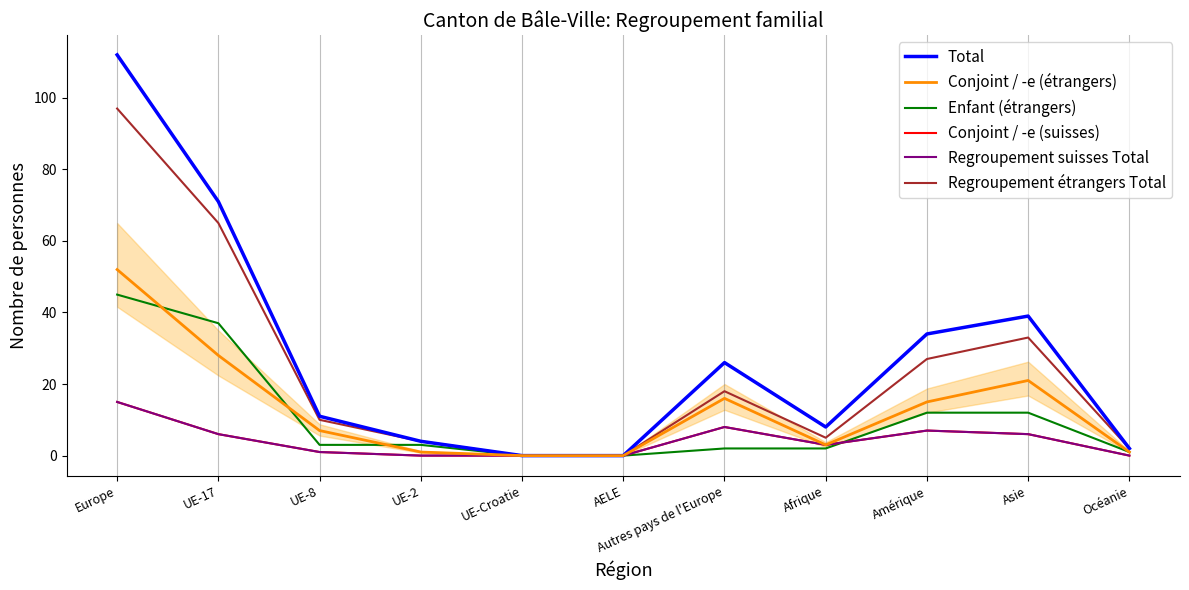

Is this an area chart (filled region under the line)?

Yes